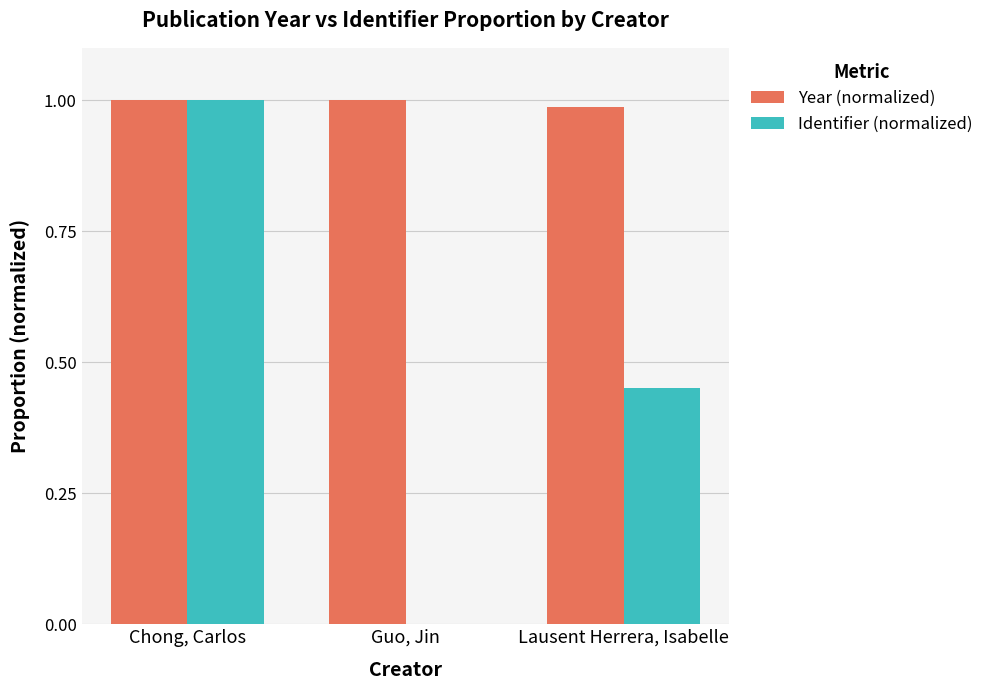

How many groups of bars are there?

3